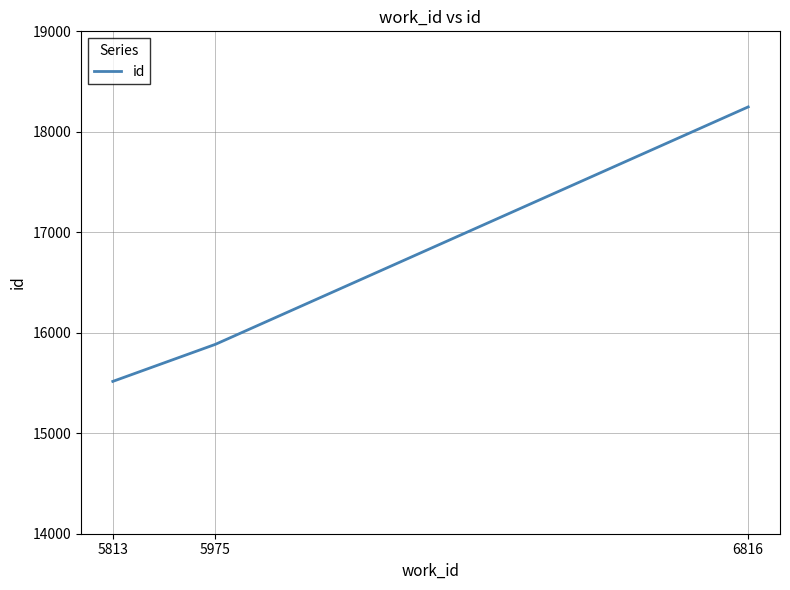

Between 6816 and 5813, which is larger?

6816